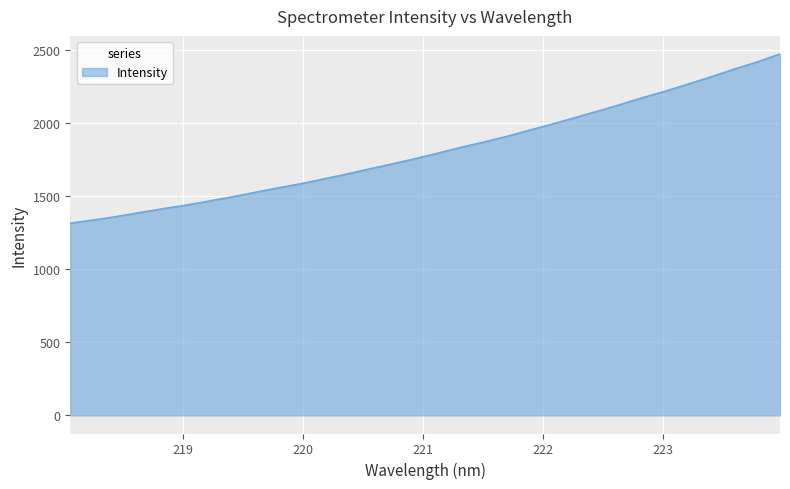

What is the smallest value displayed?

1315.3